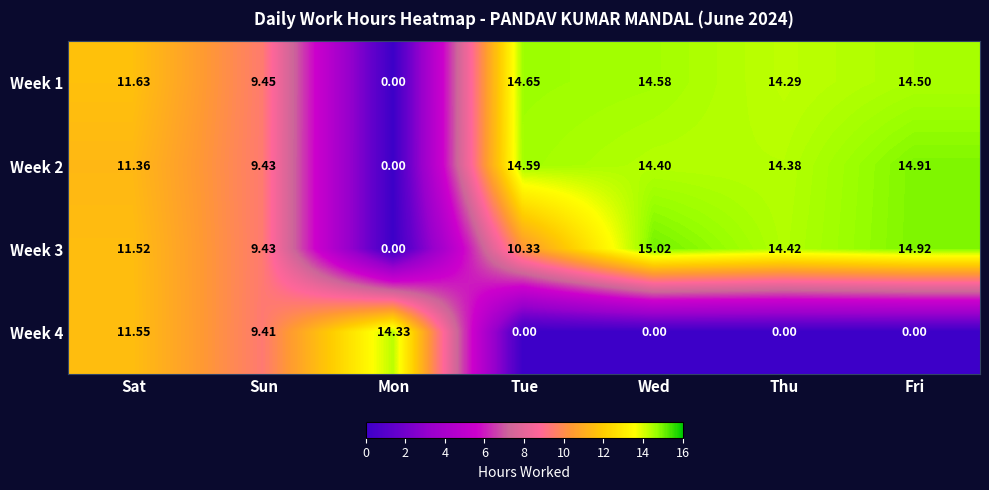

What is the greatest value displayed?

15.0